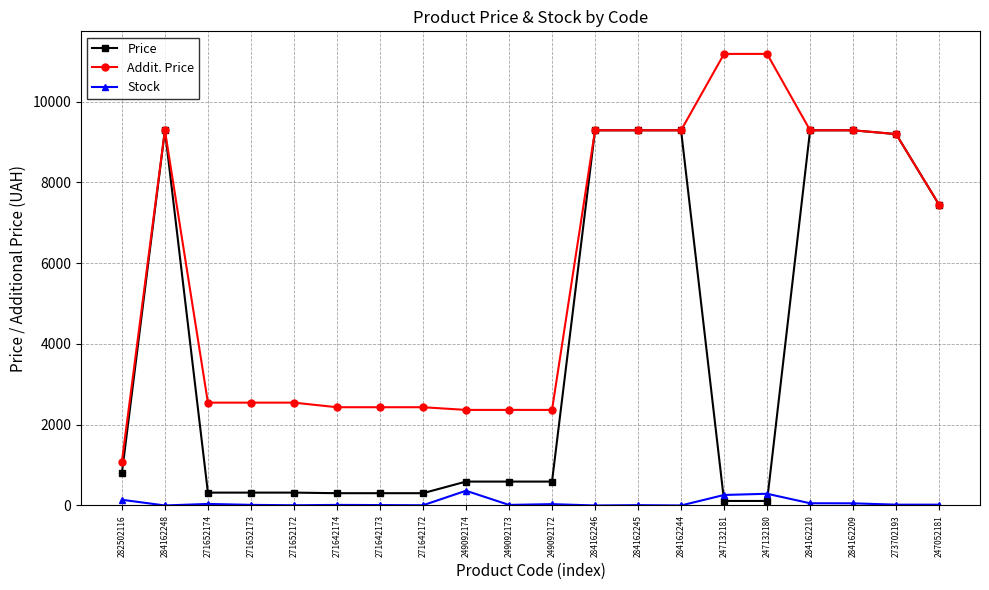

Which series has the largest range (max minus min)?

Addit. Price